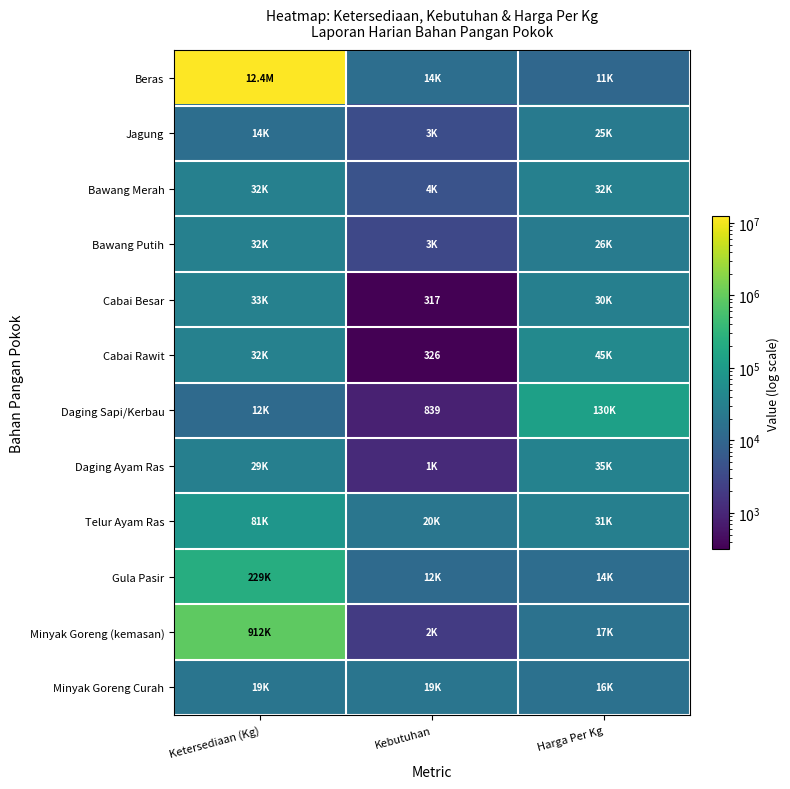

At which category is the sum across all series the highest?

Ketersediaan (Kg)